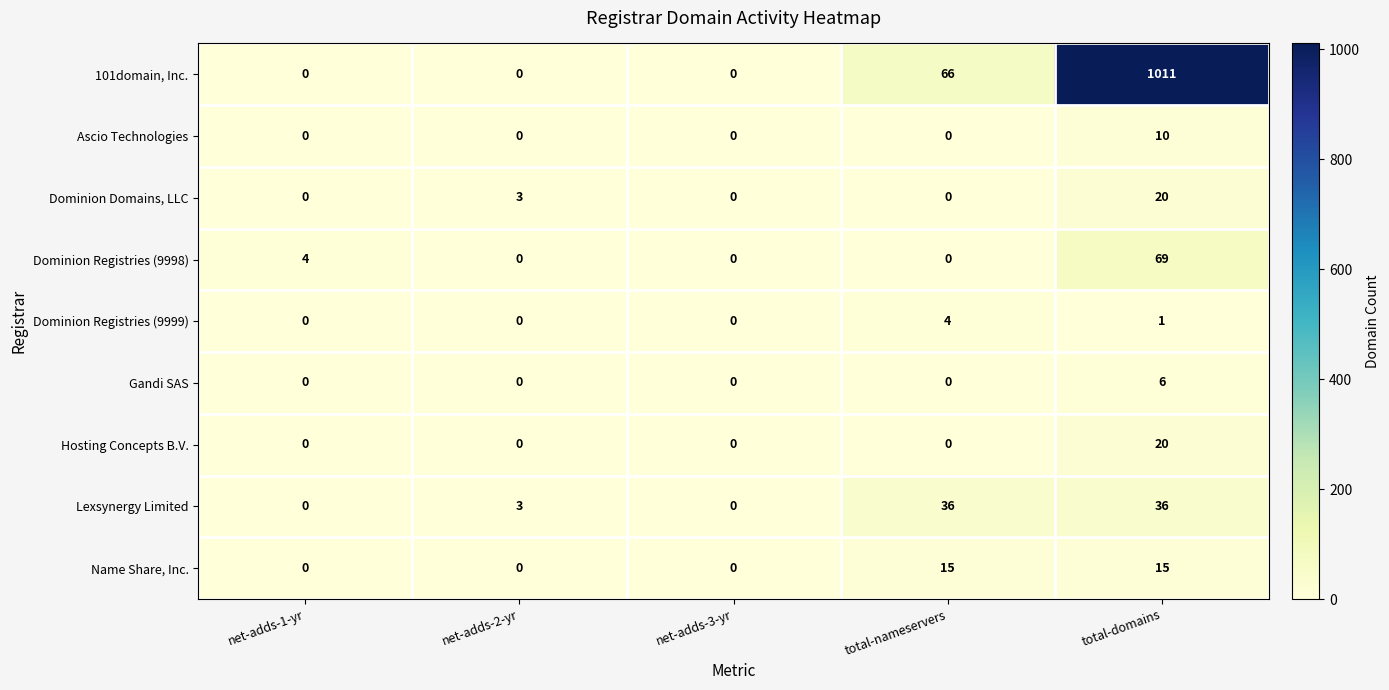

How many categories are shown in the chart?

5